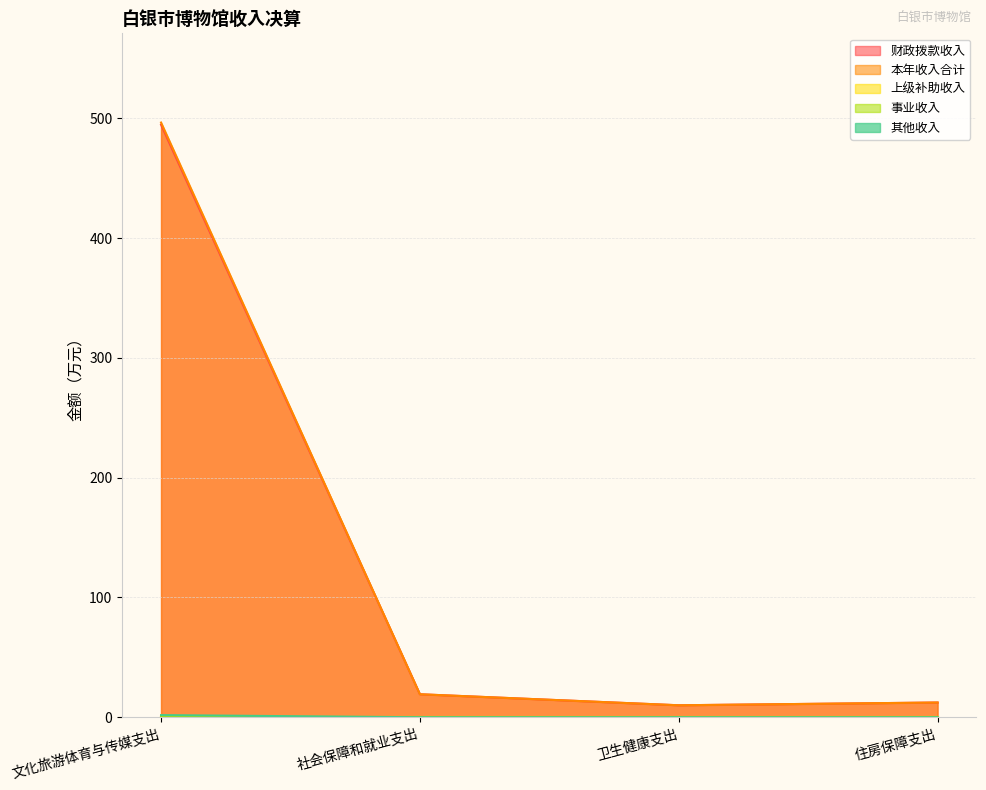

At which label does 本年收入合计 first exceed 19?

文化旅游体育与传媒支出